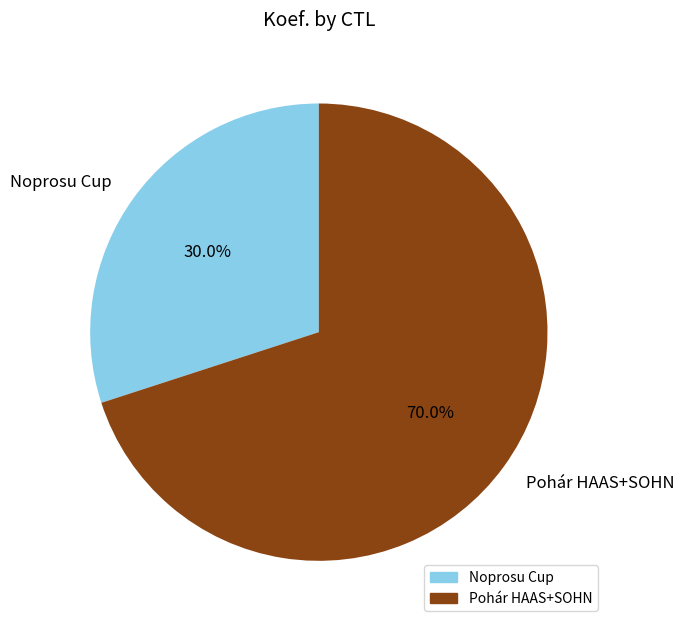

Which category accounts for the majority?

Pohár HAAS+SOHN